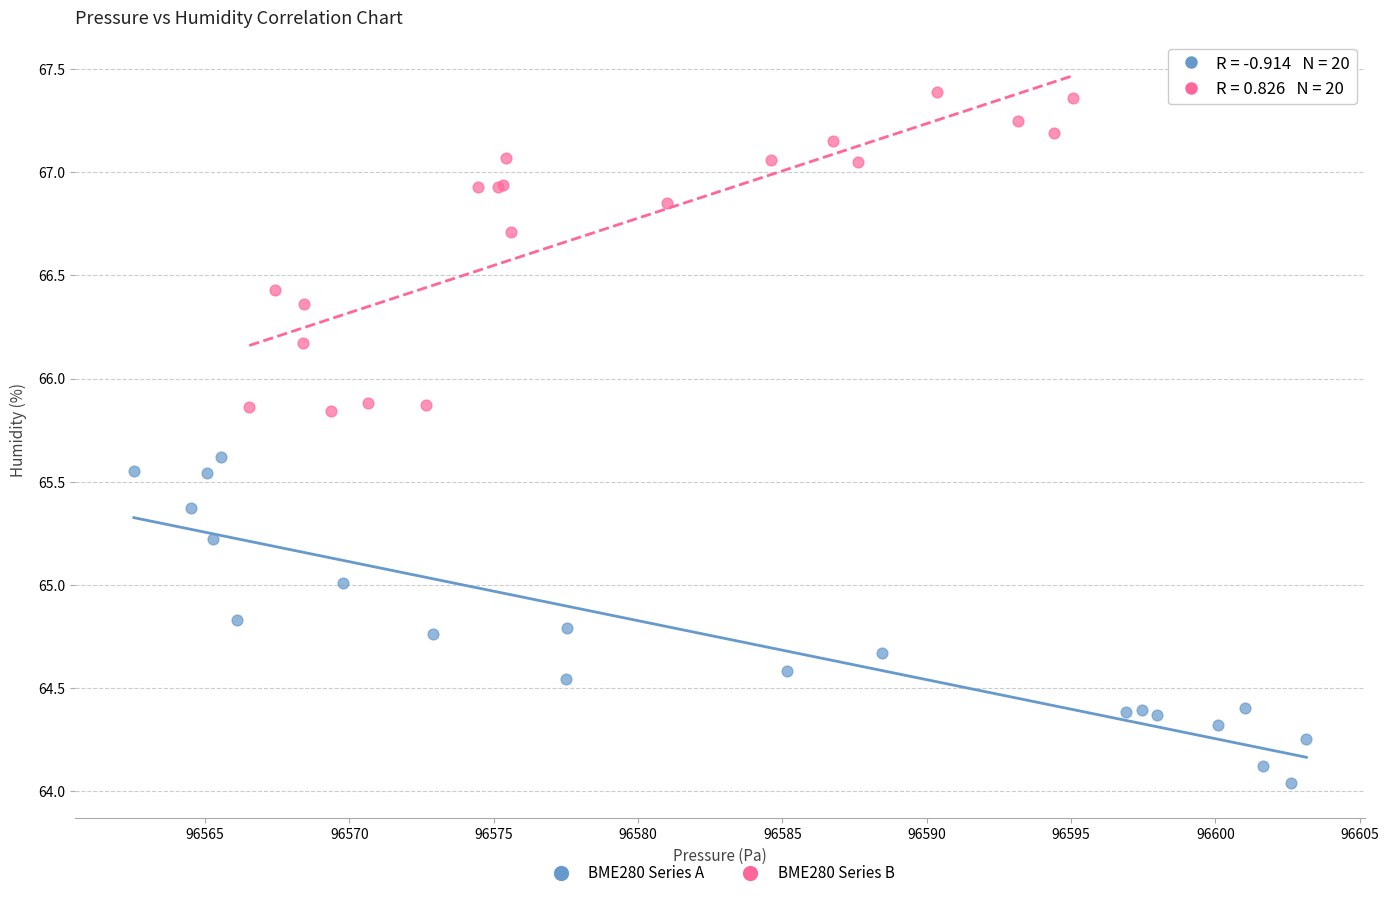

Which series reaches the minimum Y coordinate?

BME280 Series A